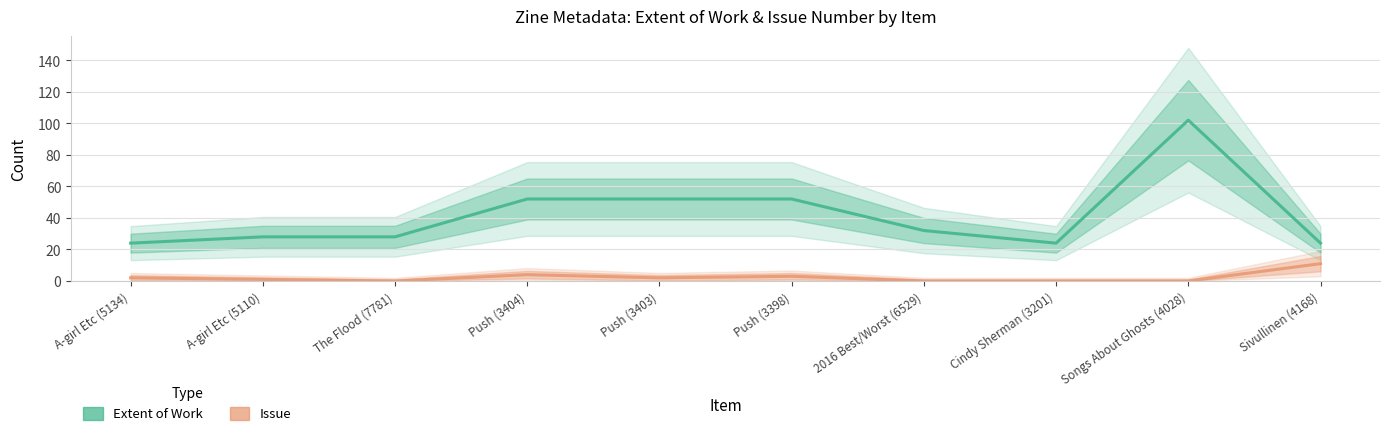

True or false: Issue and Extent of Work cross at least once.

False